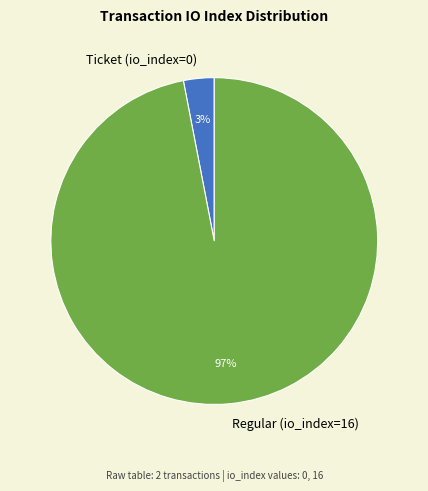

How many slices are in this pie chart?

2